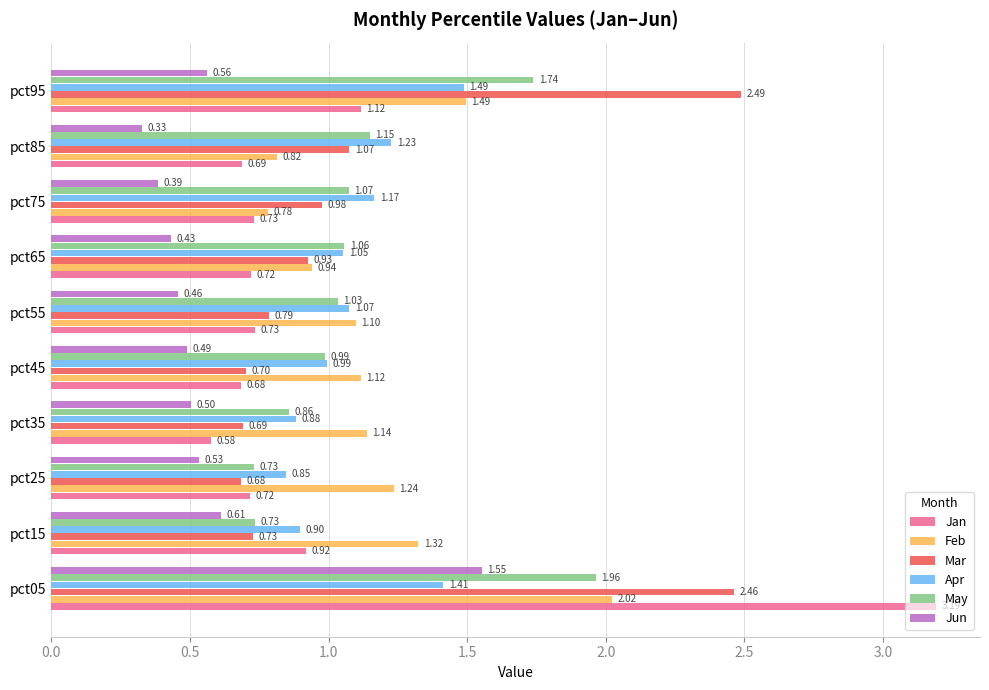

Which series has the widest spread of values?

Jan